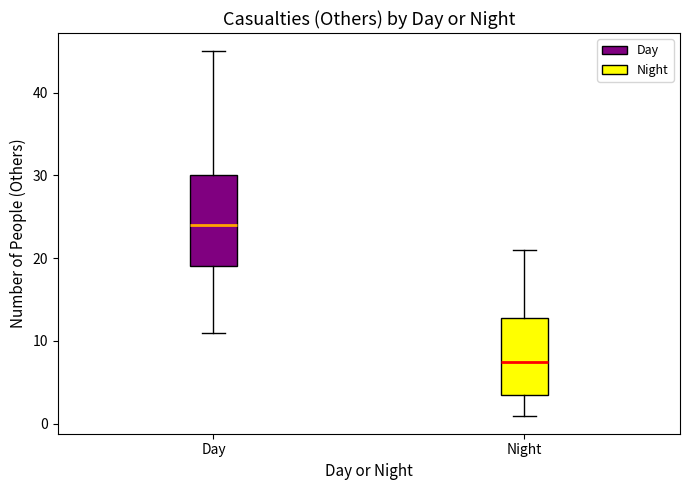

Which box has the lowest median line?

Night